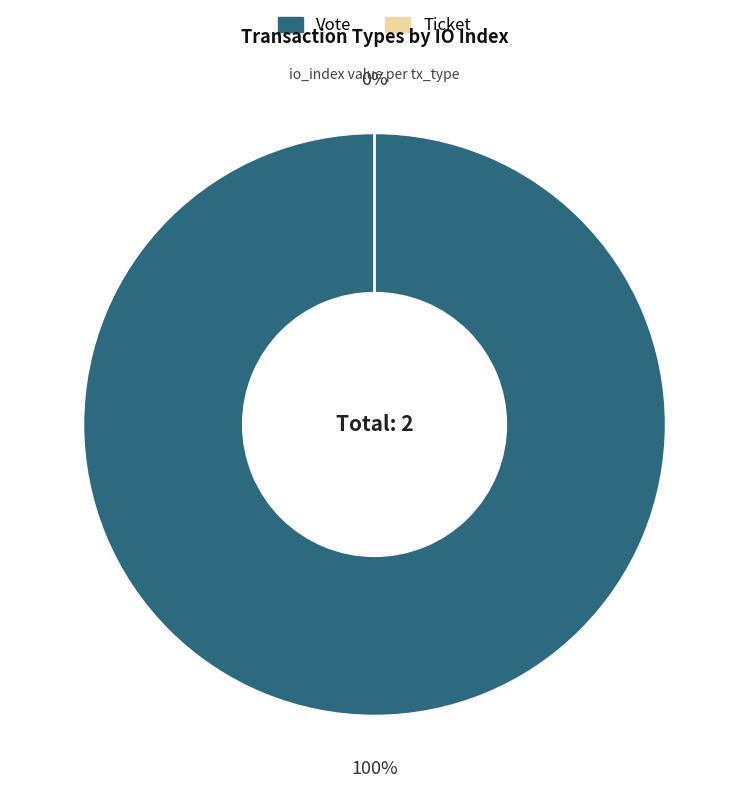

How many segments does this pie chart have?

2